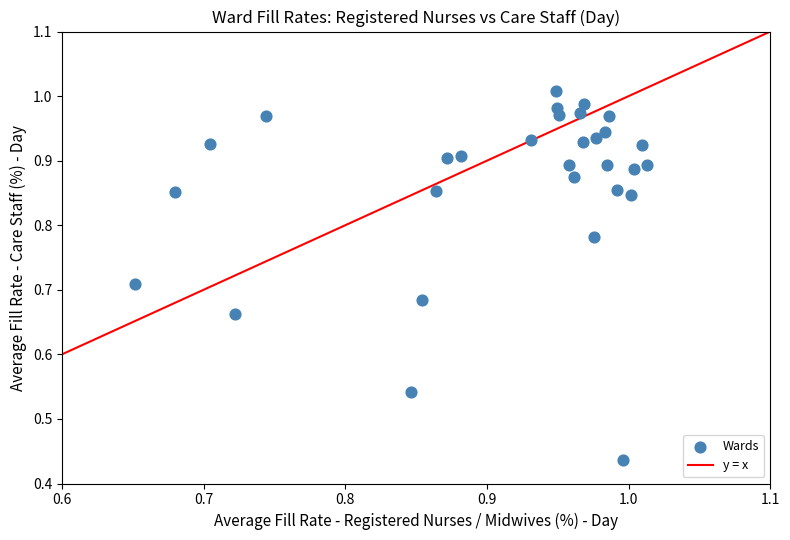

What is the range of Y values (max minus min)?

0.6